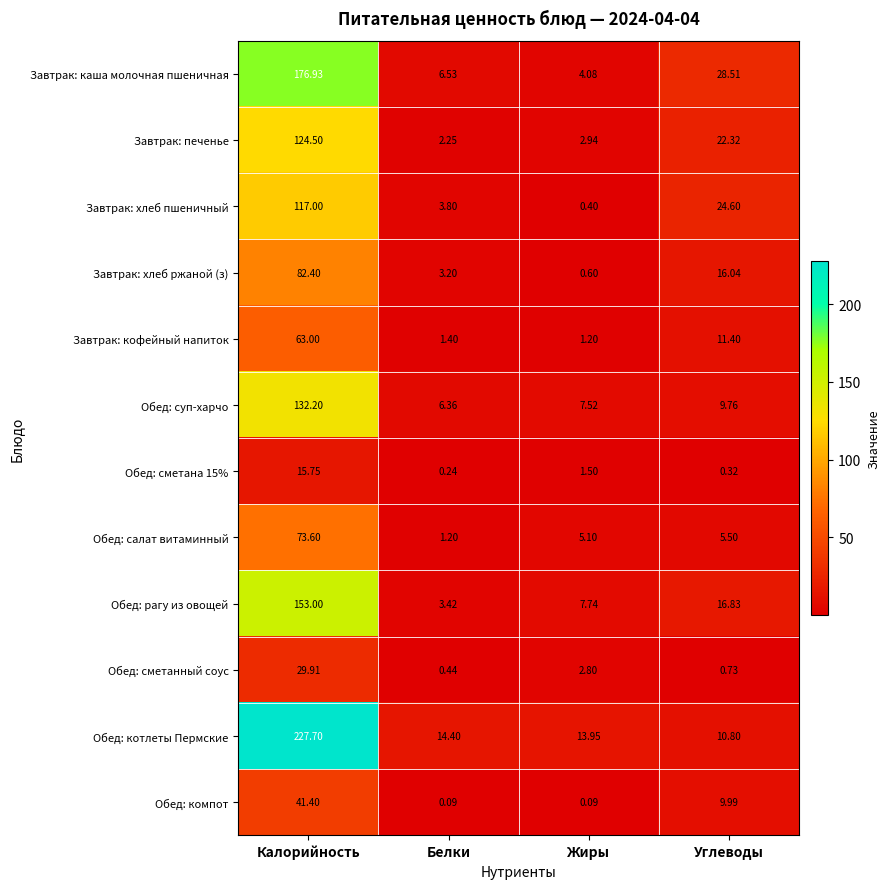

Count the number of categories in the chart.

4